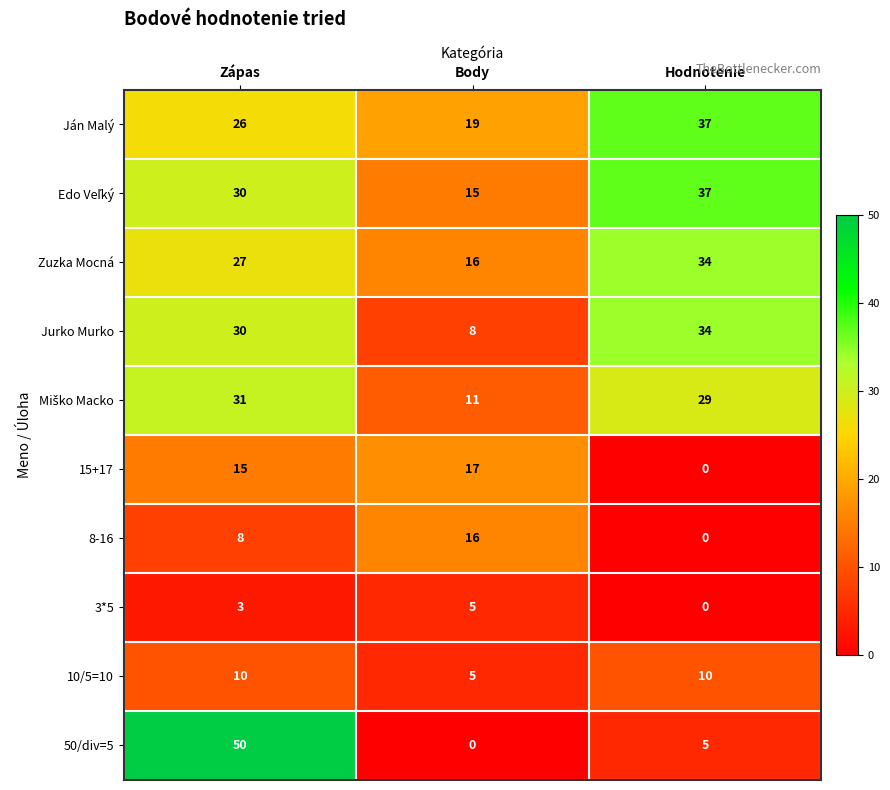

At which label does 50/div=5 first exceed 5?

Zápas